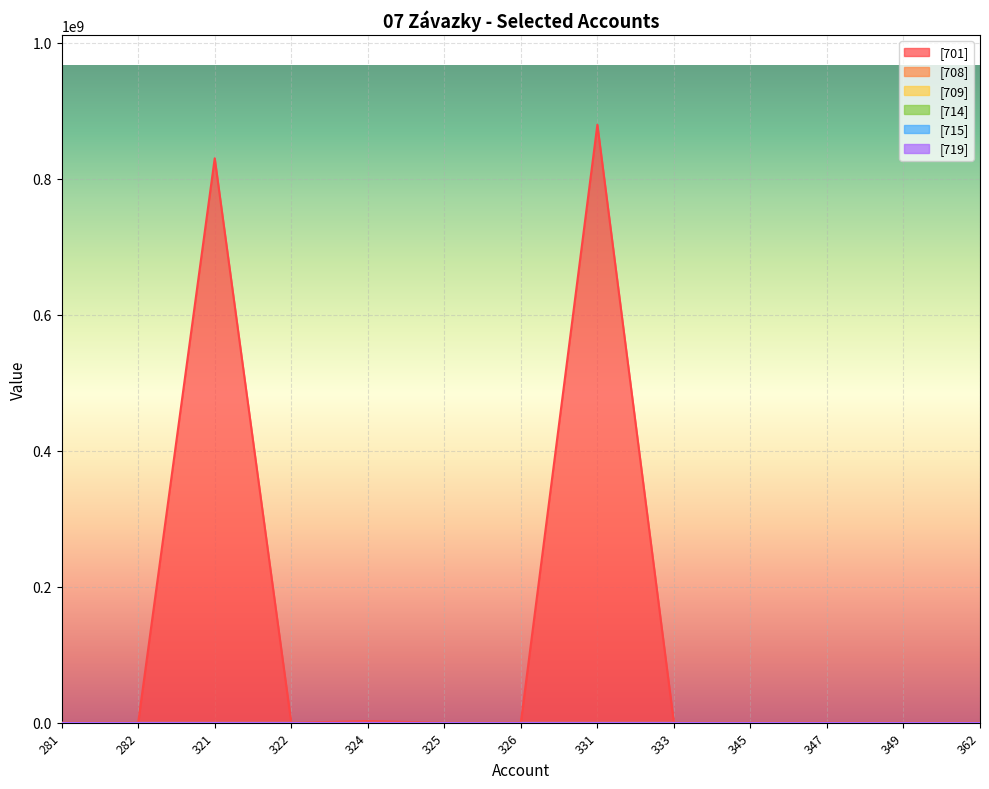

Between 321 and 345, which is larger?

321